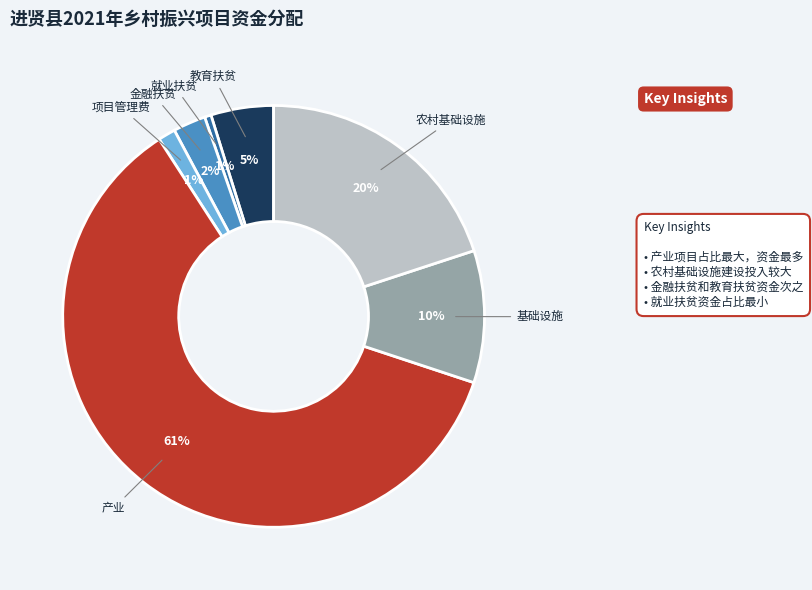

Which slice represents more than half of the pie?

产业